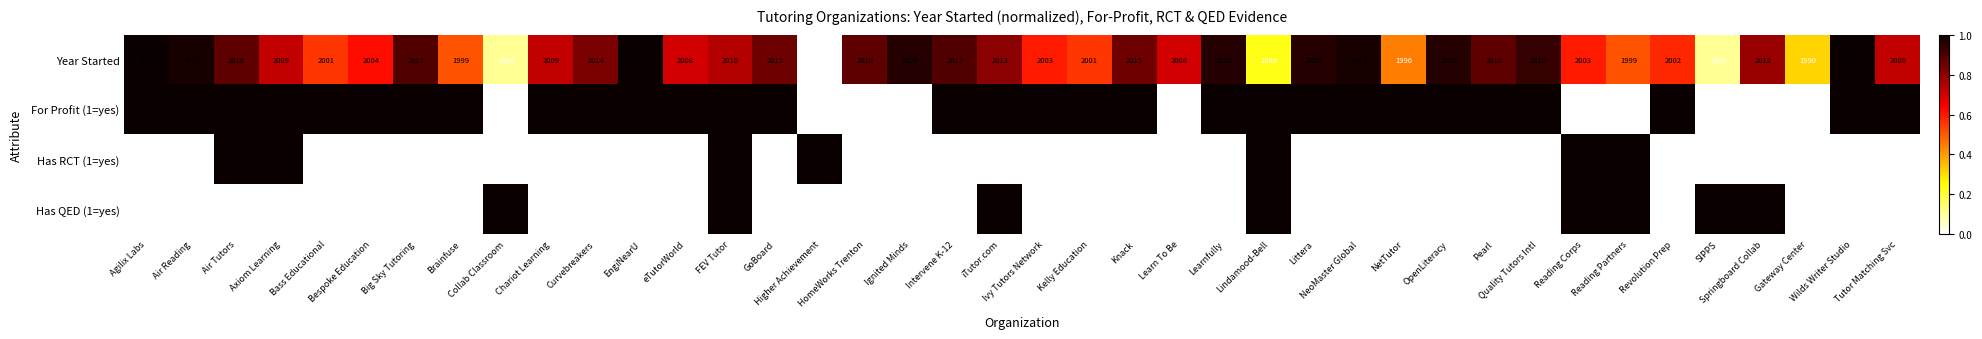

Which series has the widest spread of values?

Year Started